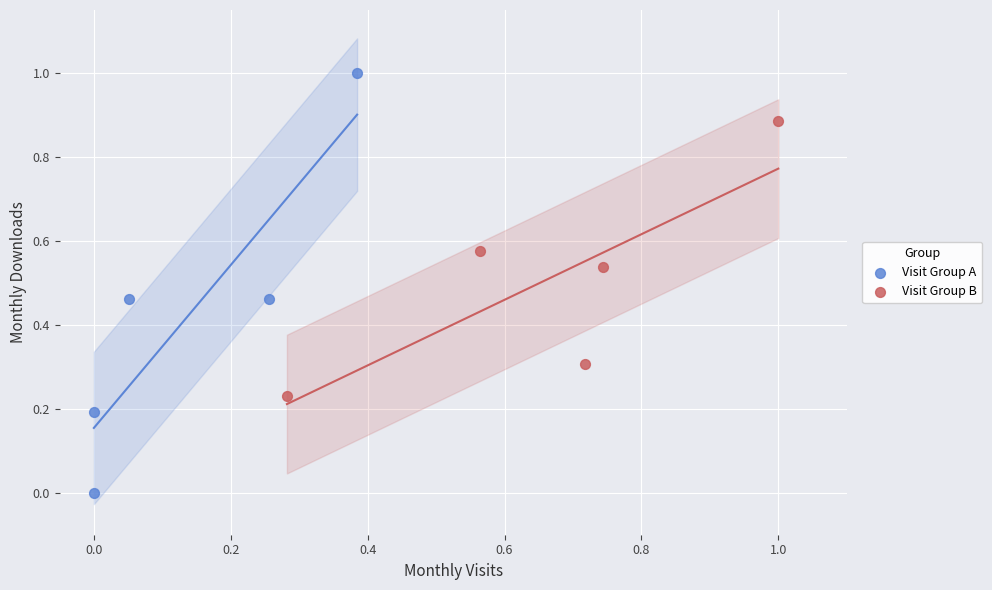

What are all the series names shown in the legend?

Visit Group A, Visit Group B